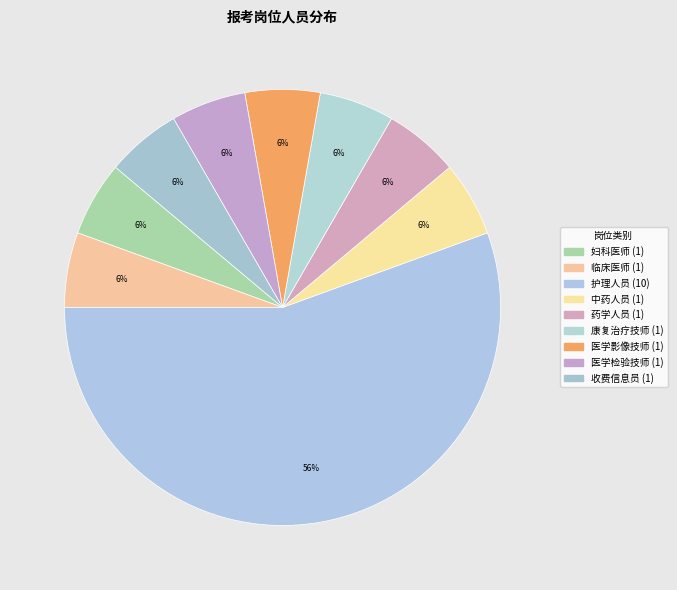

How many slices are in this pie chart?

9